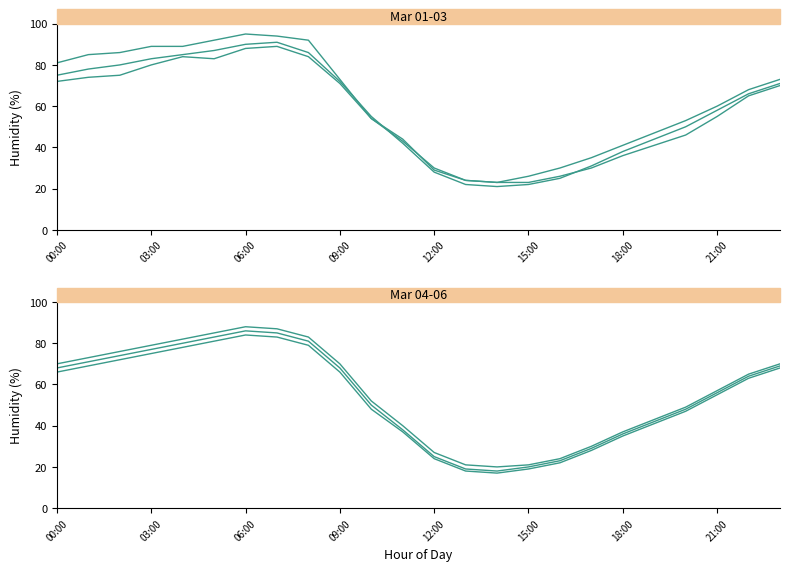

Reading right to left, transcribe all the data shown in this chart.

2014-03-01: 70	65	55	46	41	36	30	26	23	23	24	29	44	54	73	92	94	95	92	89	89	86	85	81
2014-03-02: 73	68	60	53	47	41	35	30	26	23	24	30	43	54	71	84	89	88	83	84	80	75	74	72
2014-03-03: 71	66	58	50	44	38	31	25	22	21	22	28	42	55	72	86	91	90	87	85	83	80	78	75
2014-03-04: 70	65	57	49	43	37	30	24	21	20	21	27	40	52	70	83	87	88	85	82	79	76	73	70
2014-03-05: 69	64	56	48	42	36	29	23	20	18	19	25	38	50	68	81	85	86	83	80	77	74	71	68
2014-03-06: 68	63	55	47	41	35	28	22	19	17	18	24	37	48	66	79	83	84	81	78	75	72	69	66